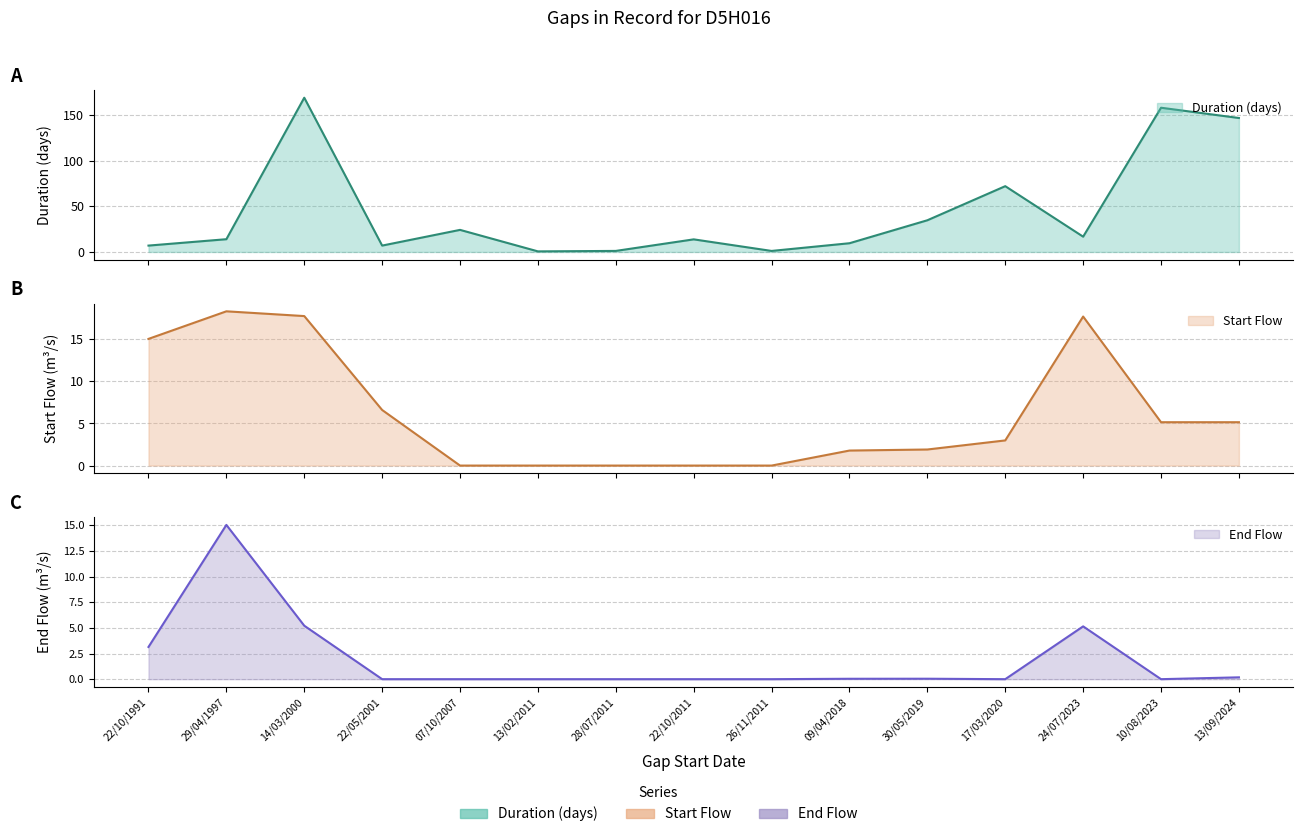

What is the total value across all series at 22/10/1991?

25.2